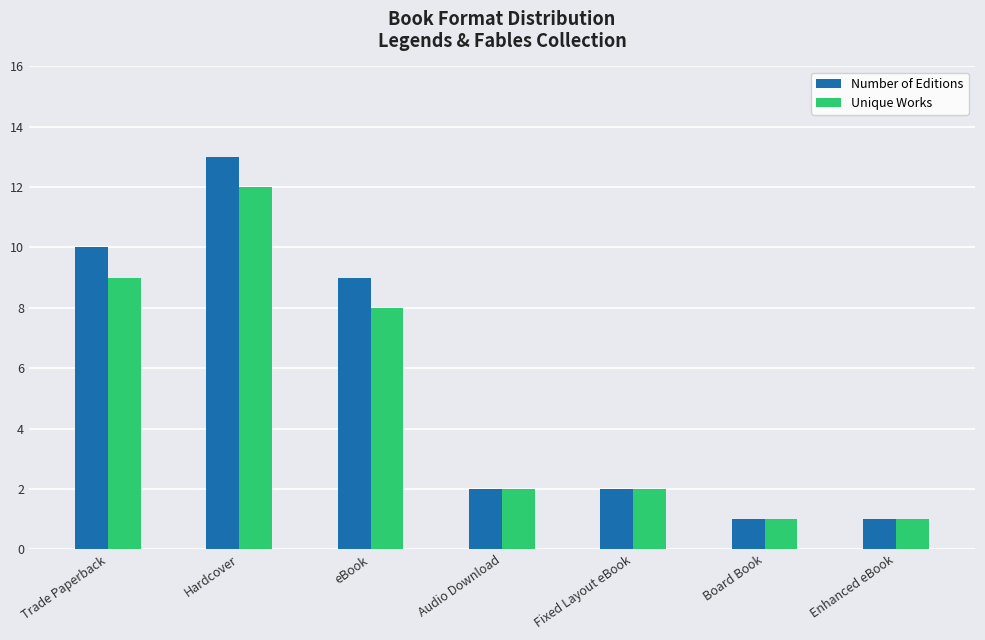

At which category is the sum across all series the highest?

Hardcover